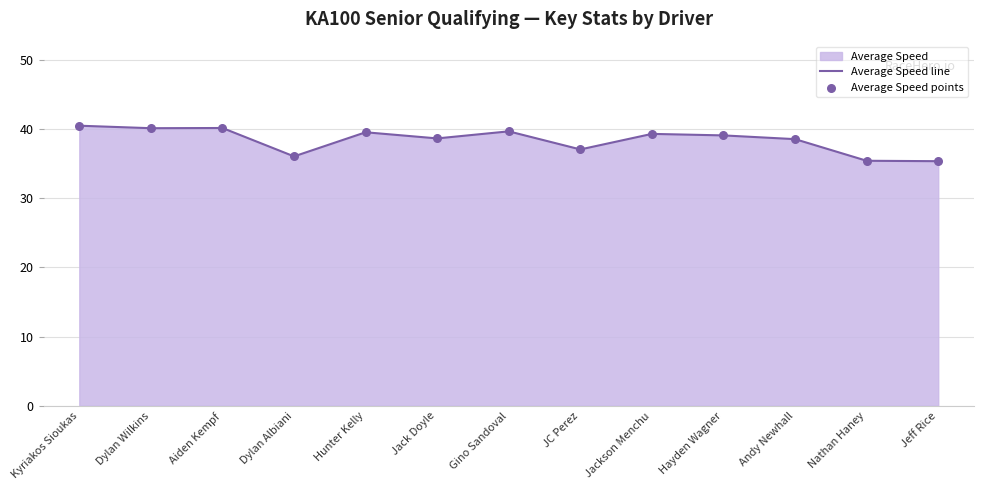

What is the difference between the maximum and minimum values?

5.1